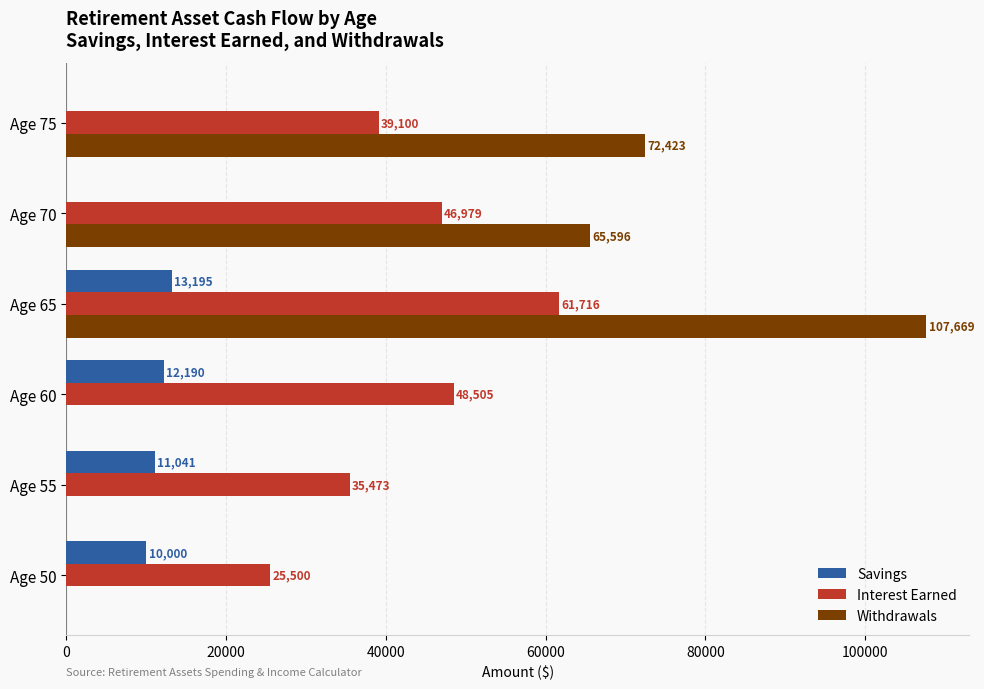

The value of Withdrawals at Age 50 is 0.0. True or false?

True